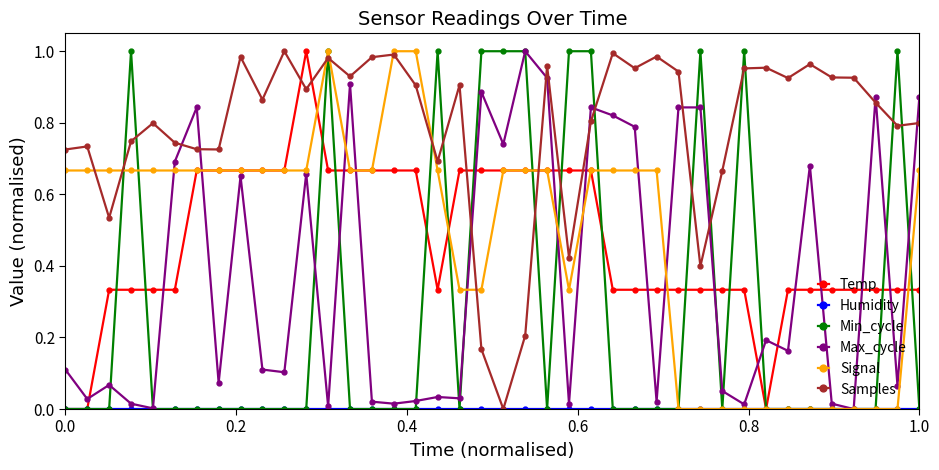

Which series has the largest total across all categories?

Samples